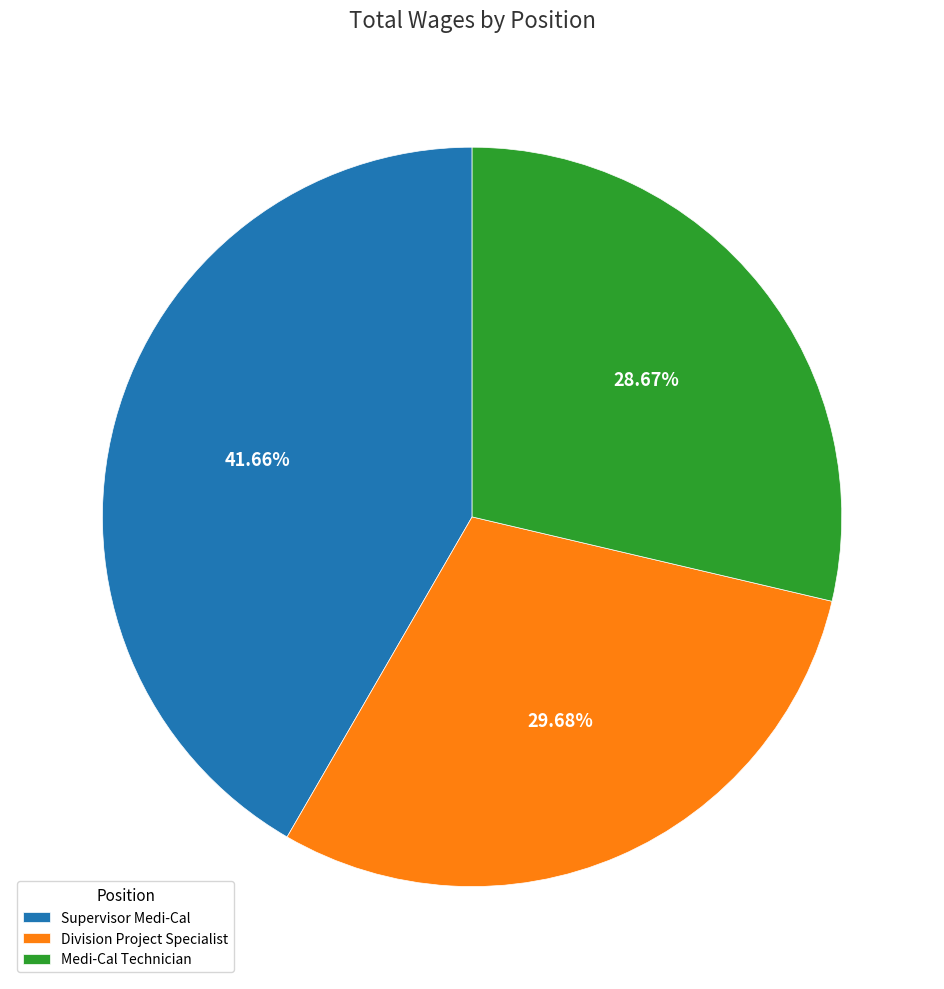

Rank the categories by value from lowest to highest.

Medi-Cal Technician, Division Project Specialist, Supervisor Medi-Cal